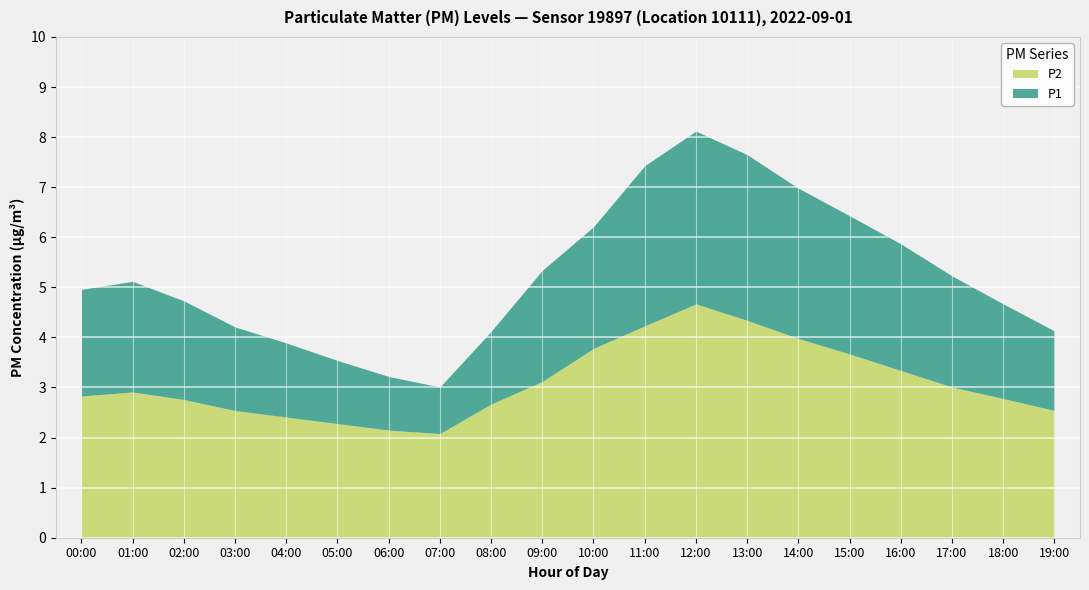

Which series has the largest total across all categories?

P1